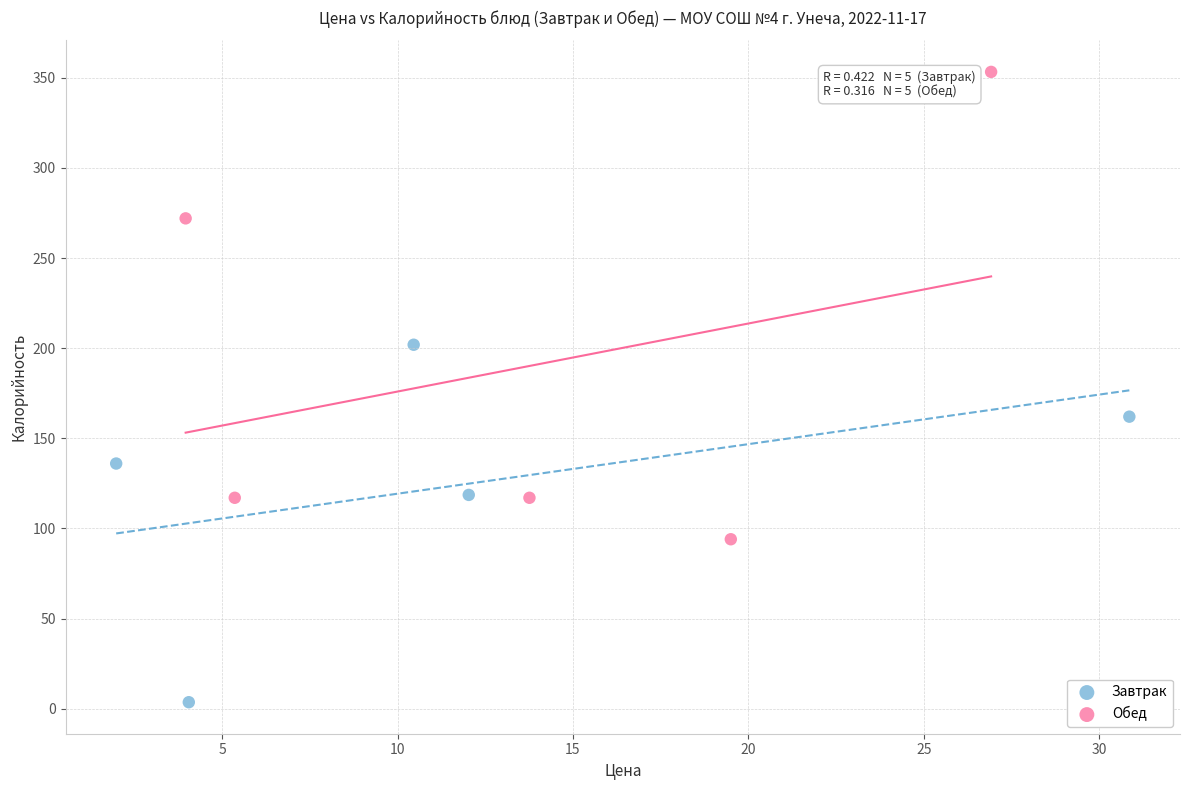

Which series has the largest Y range (max minus min)?

Обед